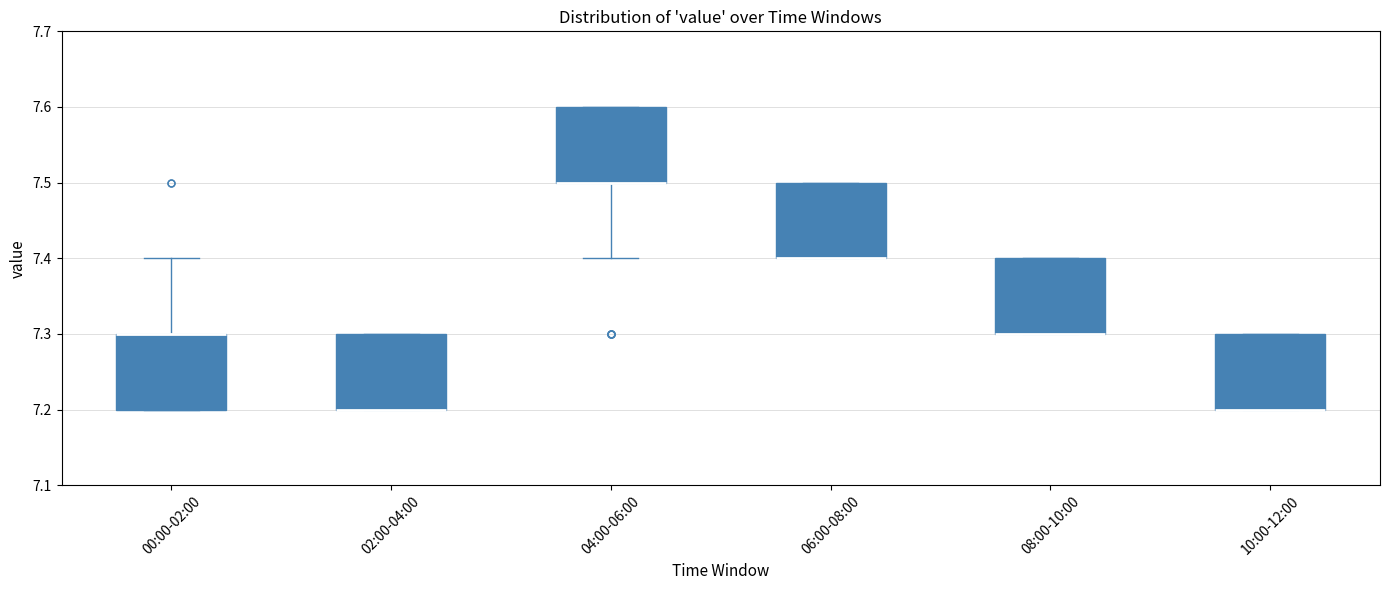

Where is the lower edge of the box for 10:00-12:00 on the y-axis? The values are not printed on the chart, so give them approximately, as read against the axis.

7.2